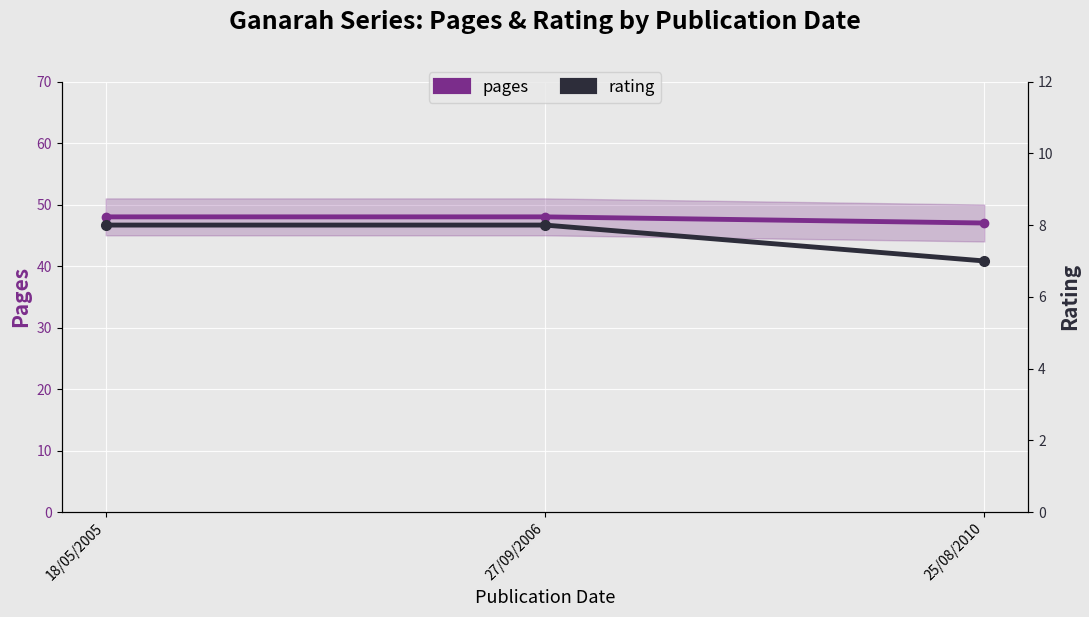

At 18/05/2005, list the series in order from smallest to largest.

rating, pages